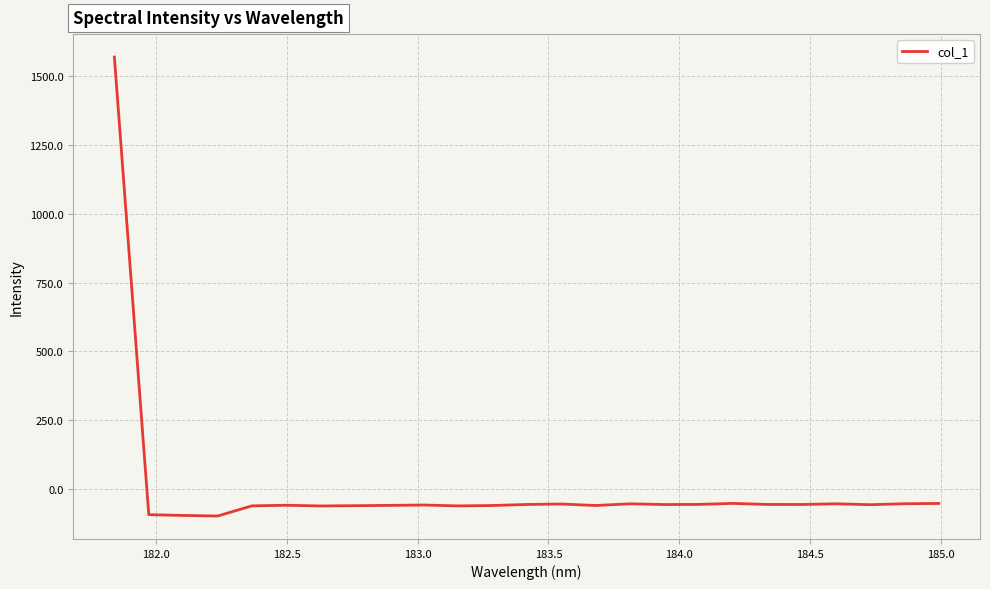

What is the difference between the maximum and minimum values?

1667.0